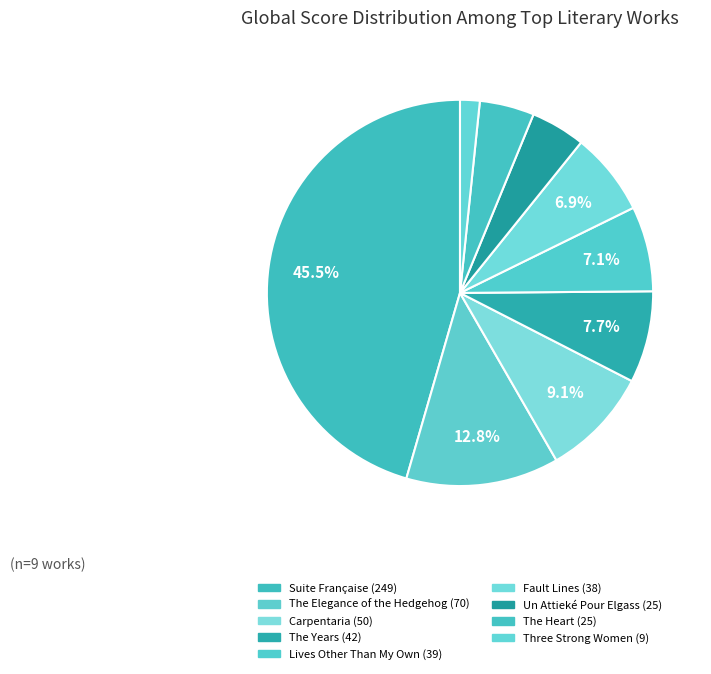

Count the number of slices in the pie.

9